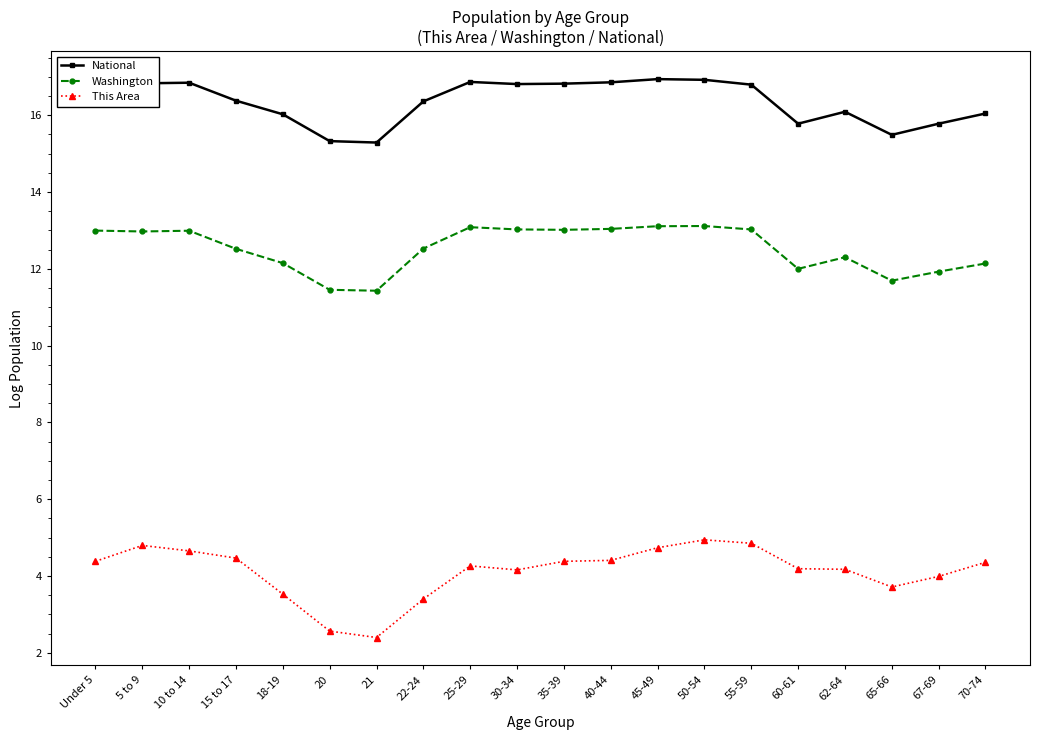

True or false: Washington and This Area intersect in this chart.

False